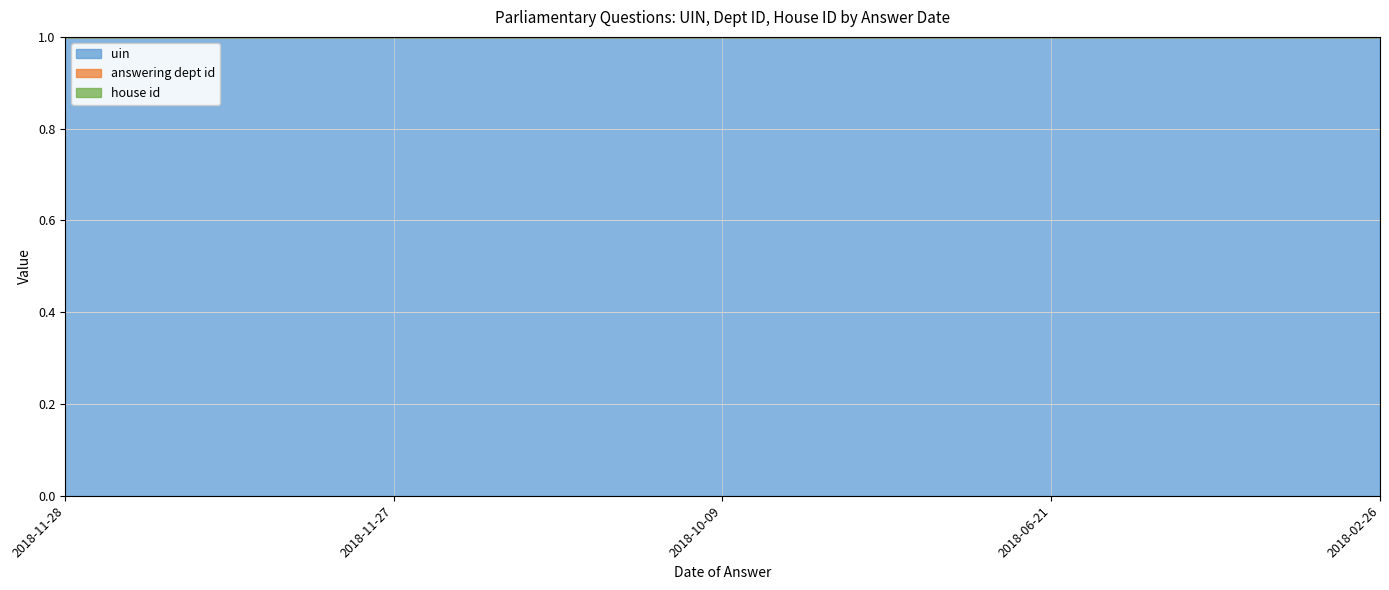

Is it true that answering dept id equals 0.5 at 2018-02-26?

False